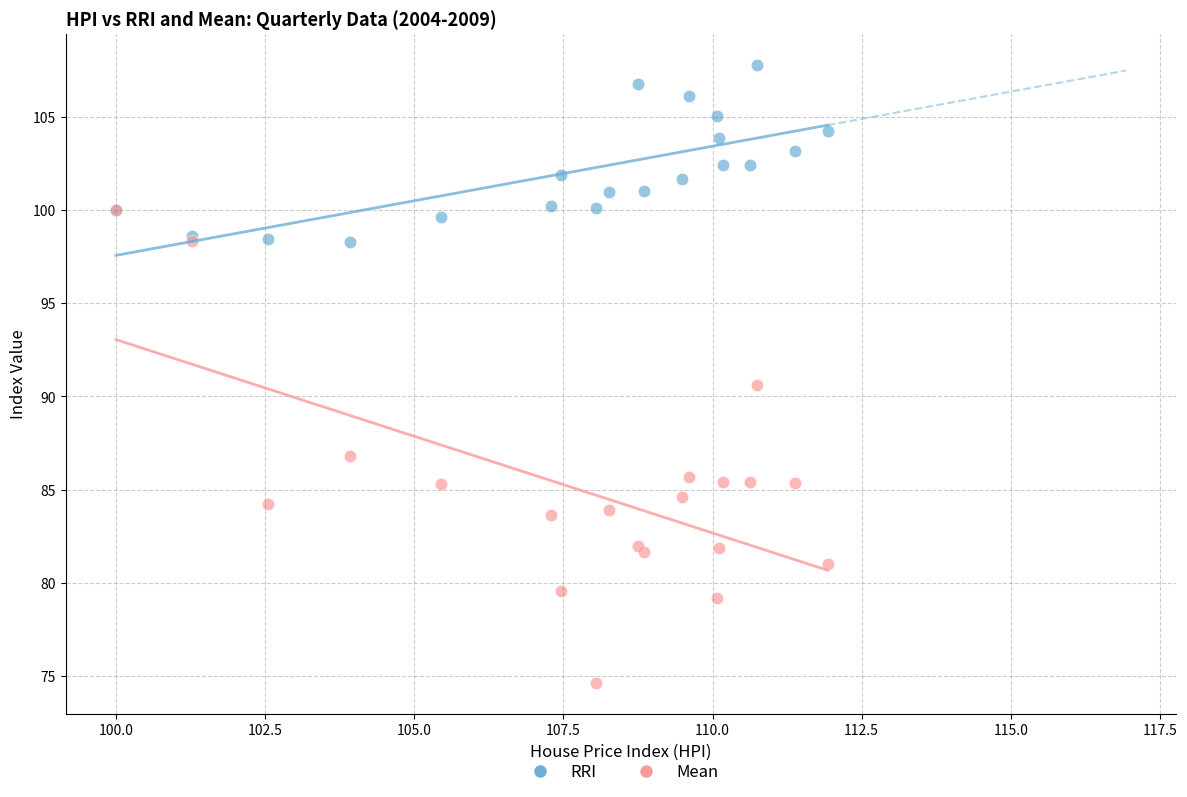

Across all series, what Y value is closest to 91?

90.6